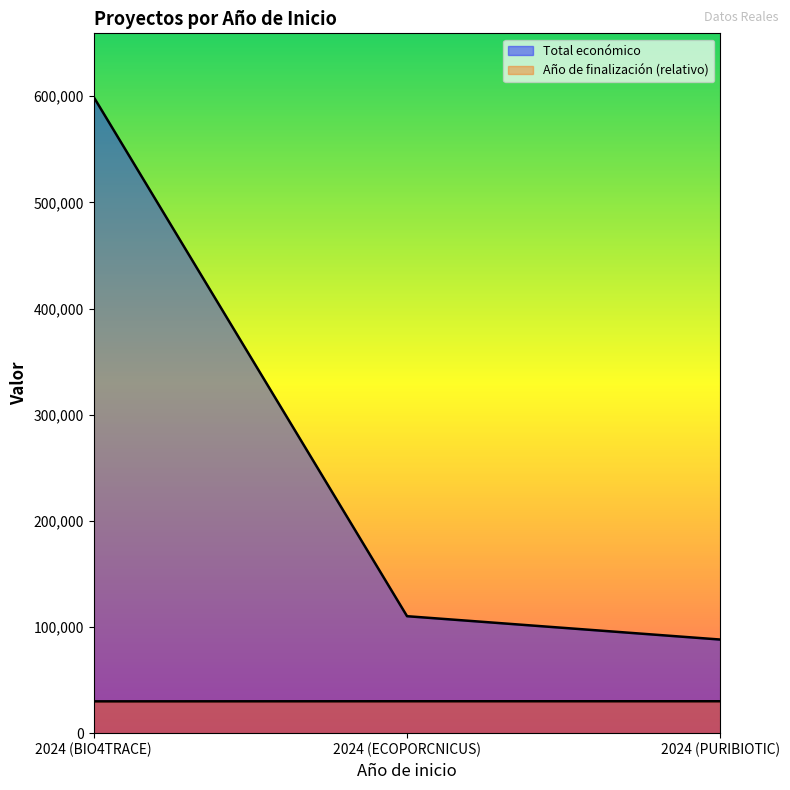

What is the maximum value shown in the chart?

599262.0